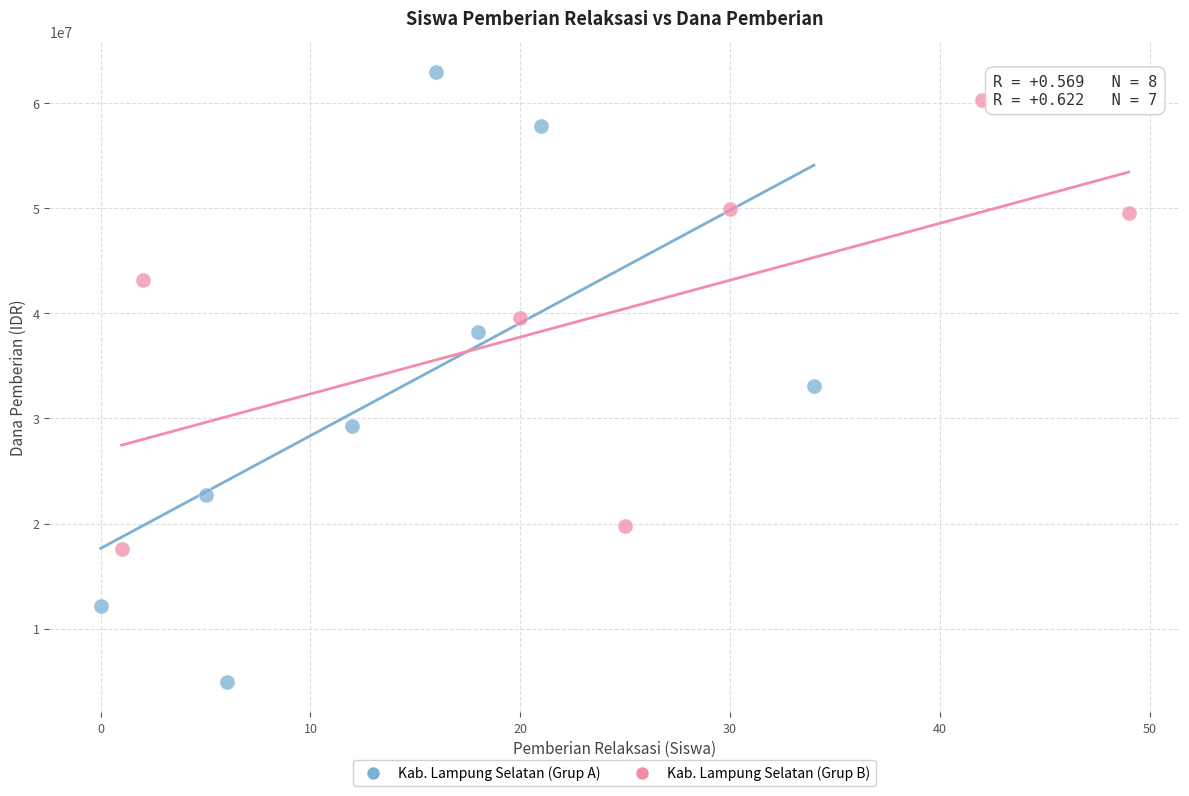

Which series reaches the maximum Y coordinate?

Kab. Lampung Selatan (Grup A)